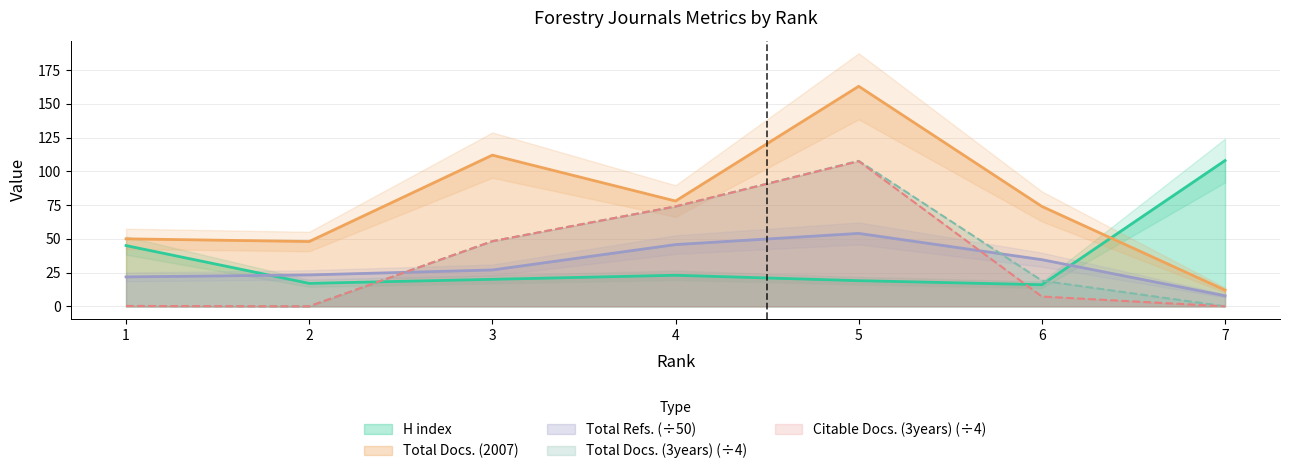

How many interior local valleys does the Citable Docs. (3years) series have?

1